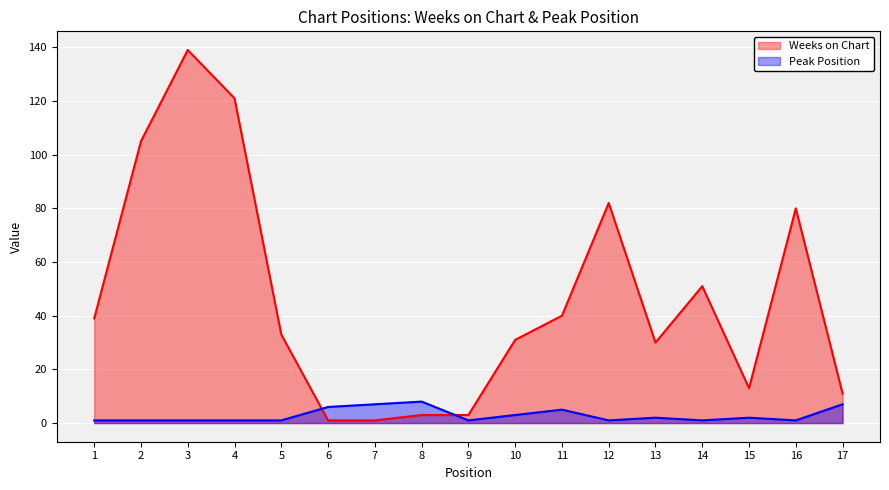

At which category does Peak Position reach its first local valley?

9